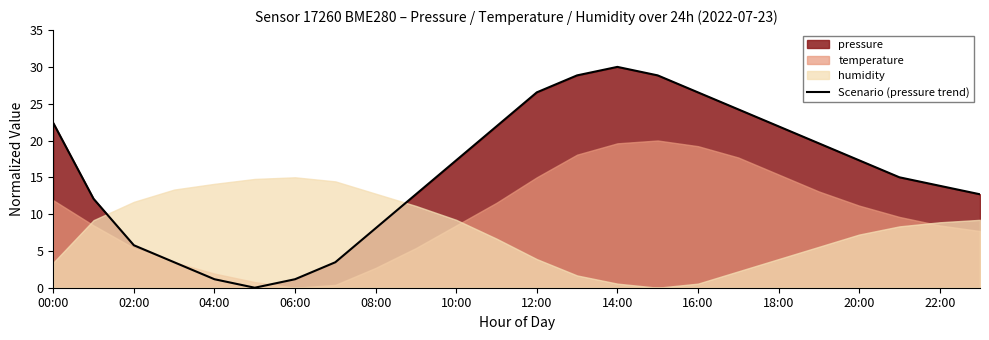

True or false: there are more than 0 points higher than both neighbors.

True